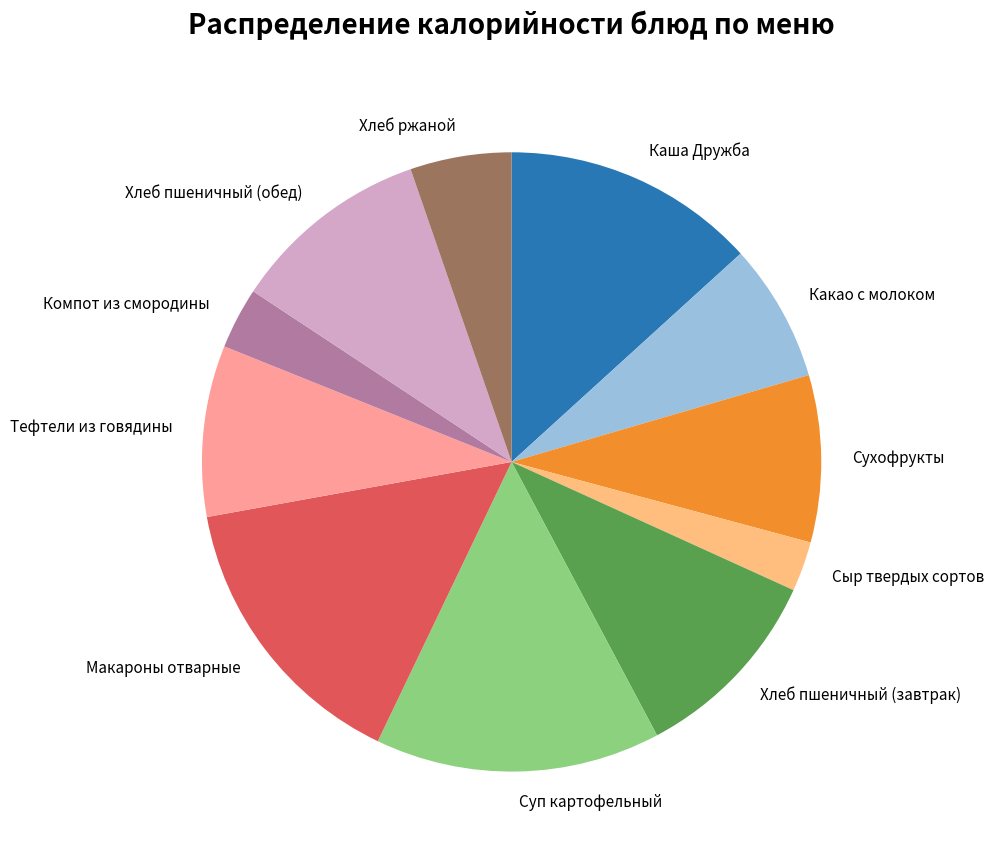

True or false: Какао с молоком accounts for 7% of the total.

True